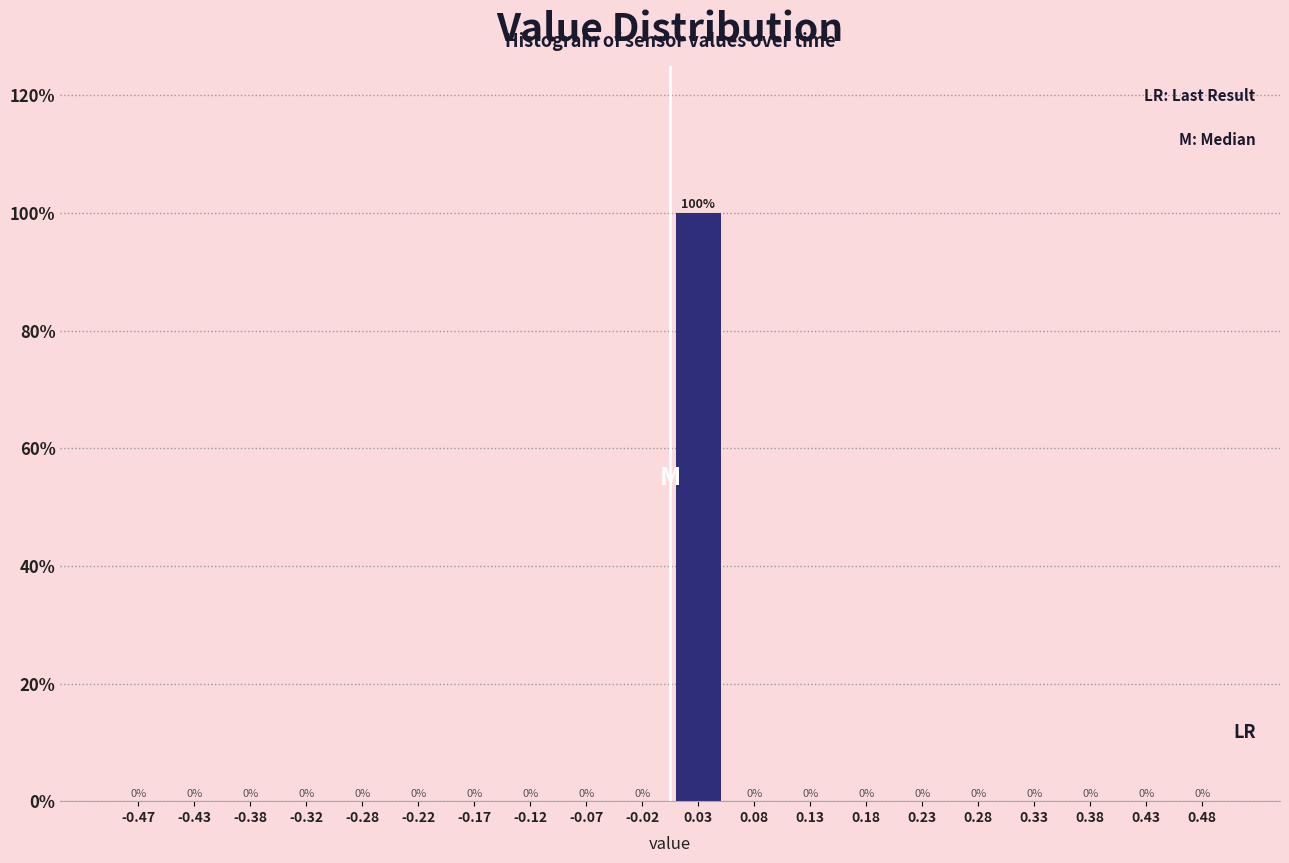

Reading left to right, transcribe this chart: for each bar, give the range it covers on the x-axis and its height.

-0.50 to -0.45: 0
-0.45 to -0.40: 0
-0.40 to -0.35: 0
-0.35 to -0.30: 0
-0.30 to -0.25: 0
-0.25 to -0.20: 0
-0.20 to -0.15: 0
-0.15 to -0.10: 0
-0.10 to -0.05: 0
-0.05 to 0.00: 0
0.00 to 0.05: 100
0.05 to 0.10: 0
0.10 to 0.15: 0
0.15 to 0.20: 0
0.20 to 0.25: 0
0.25 to 0.30: 0
0.30 to 0.35: 0
0.35 to 0.40: 0
0.40 to 0.45: 0
0.45 to 0.50: 0